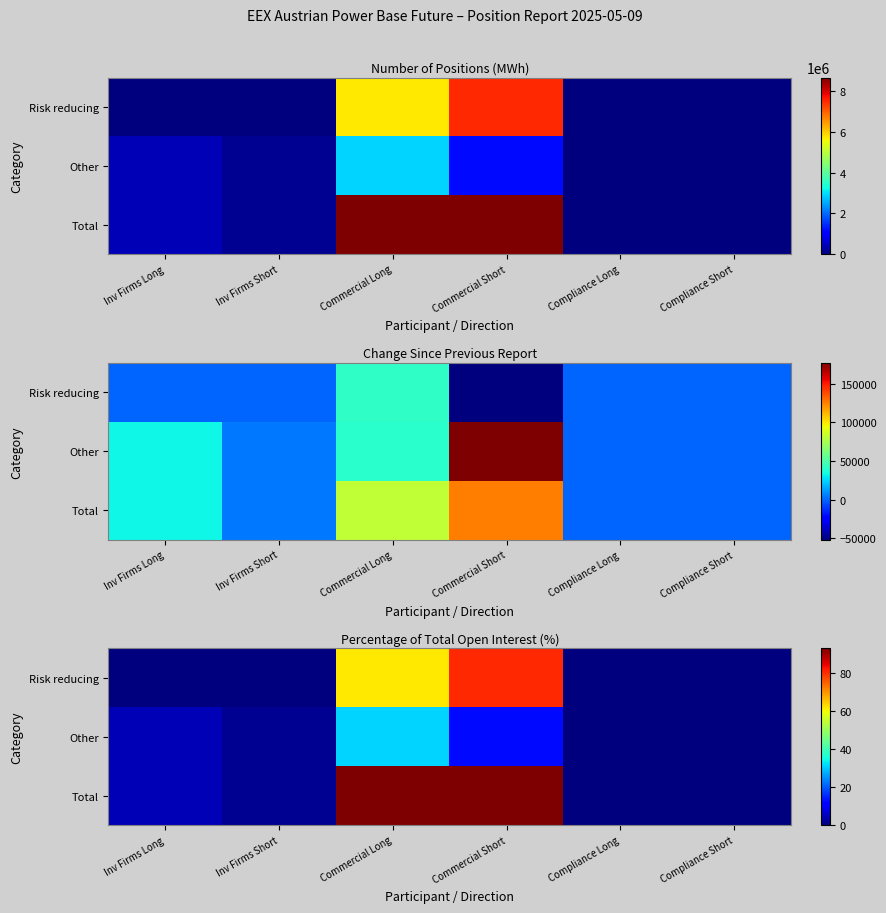

List the labels in order of Risk reducing value, largest first.

Commercial Short, Commercial Long, Inv Firms Long, Inv Firms Short, Compliance Long, Compliance Short